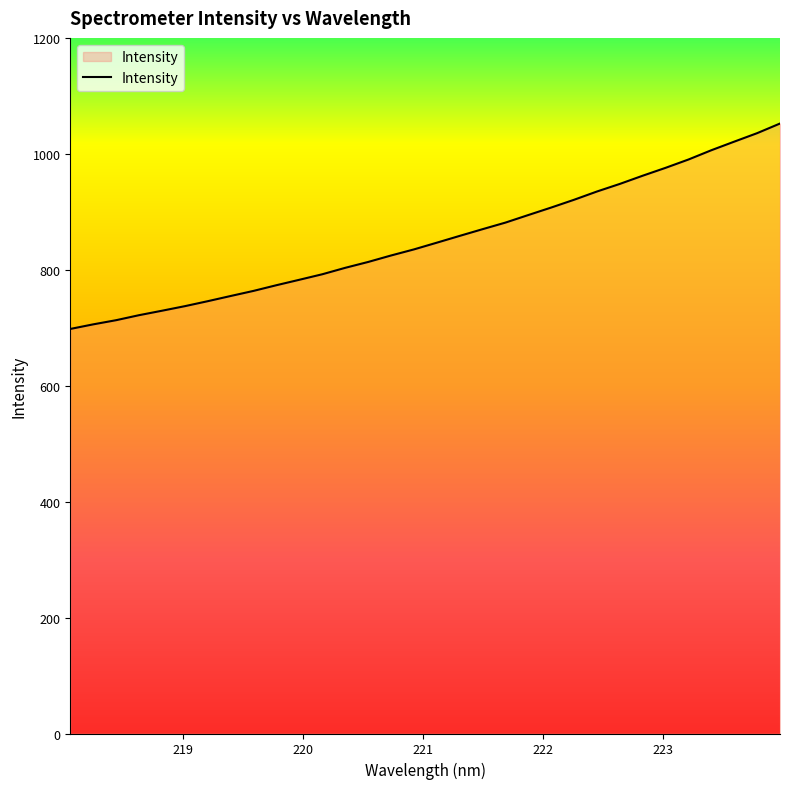

How many distinct data groups are displayed?

1